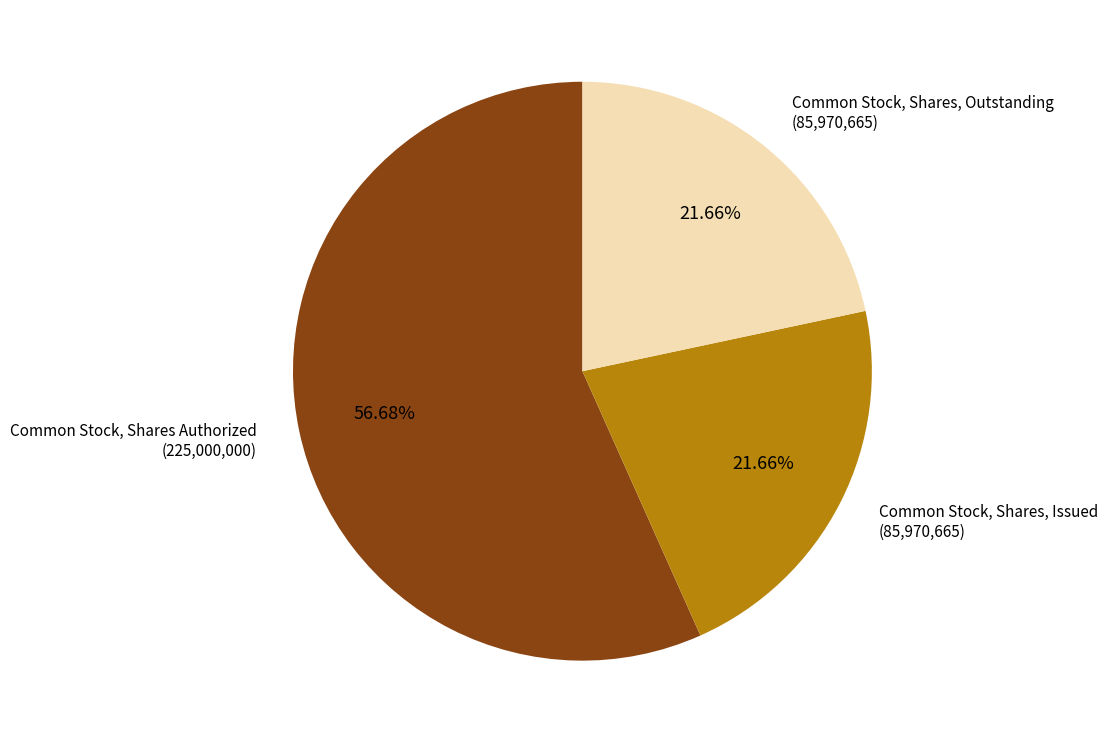

Is there any slice that represents more than half of the pie?

Yes